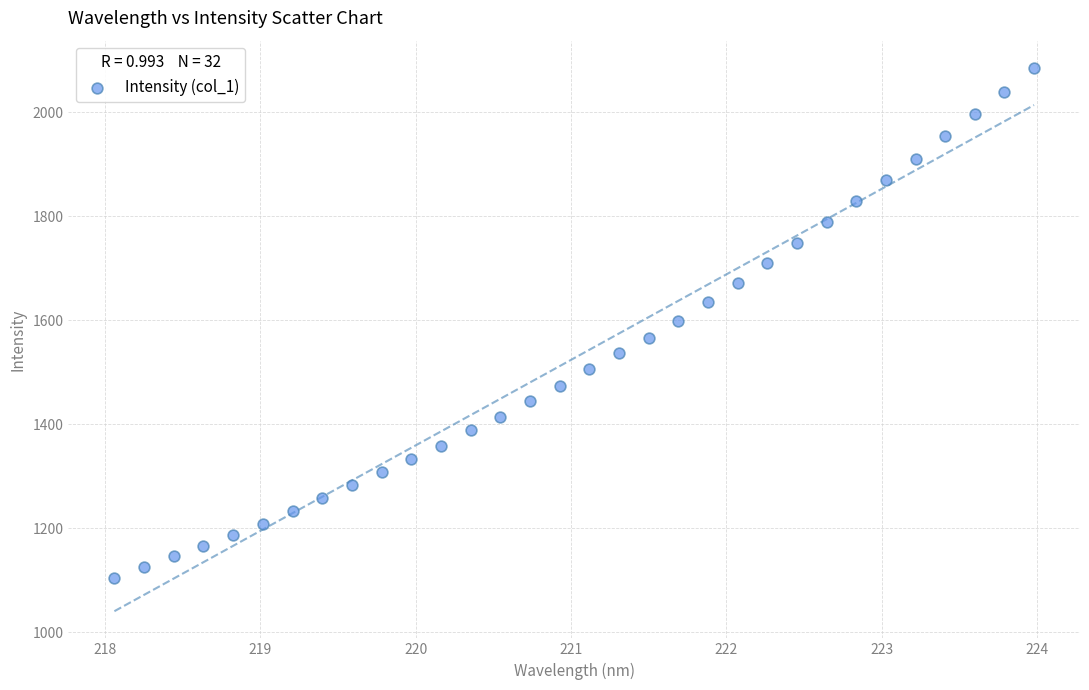

What is the range of Y values (max minus min)?

980.8